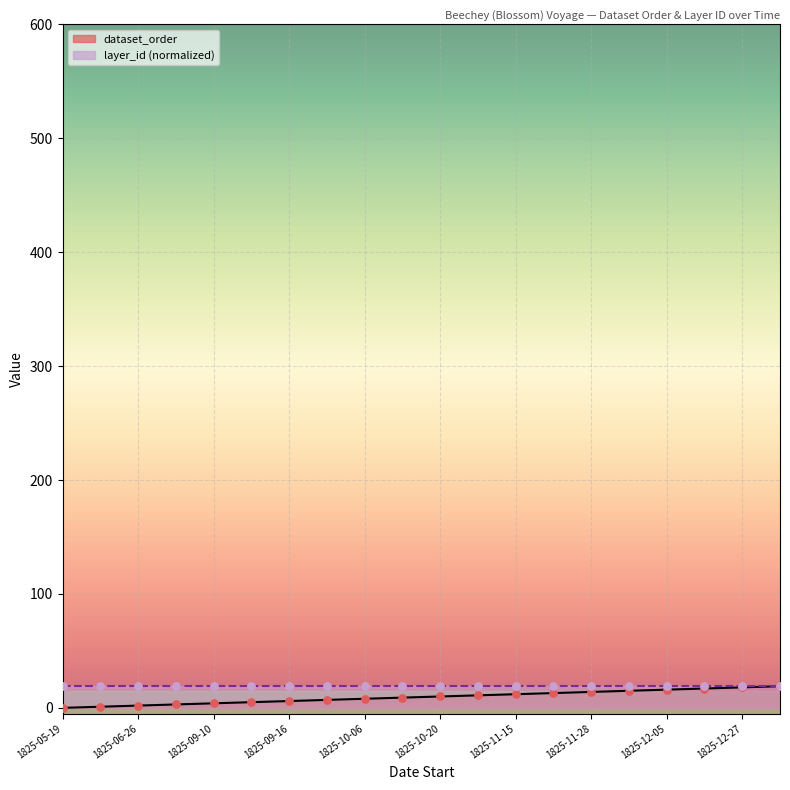

Which has a higher value, 1825-10-27 or 1825-10-06?

1825-10-27